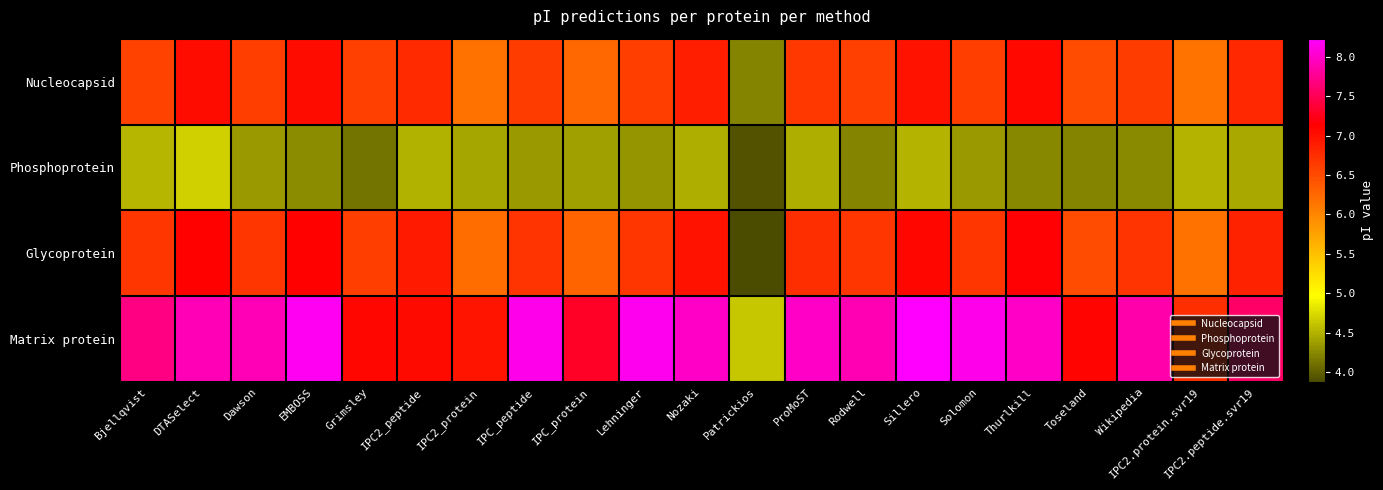

At which category is the sum across all series the highest?

Sillero